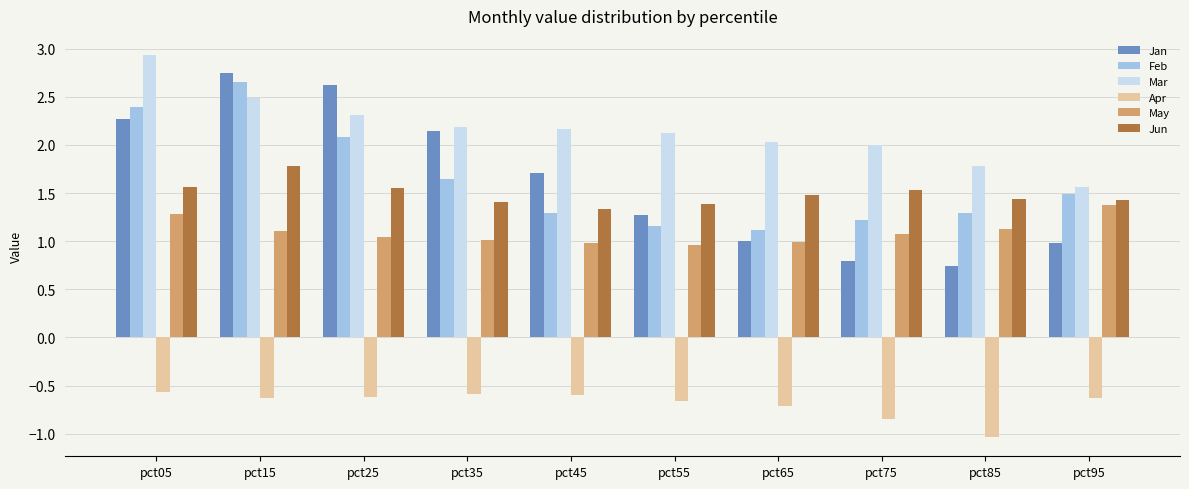

What is the spread (max minus min) of values at pct25?

3.2